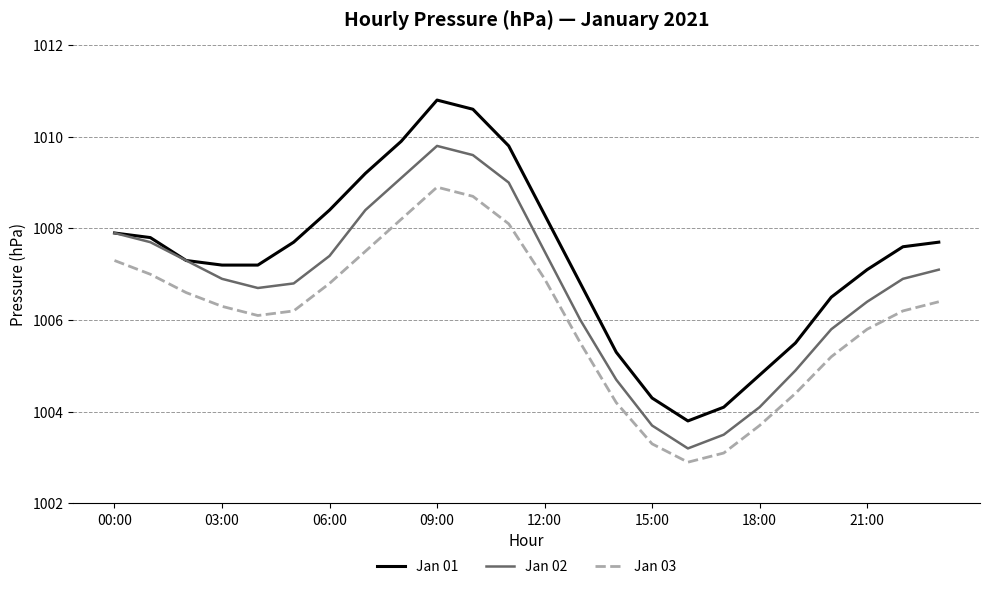

True or false: Jan 02 and Jan 03 cross at least once.

False